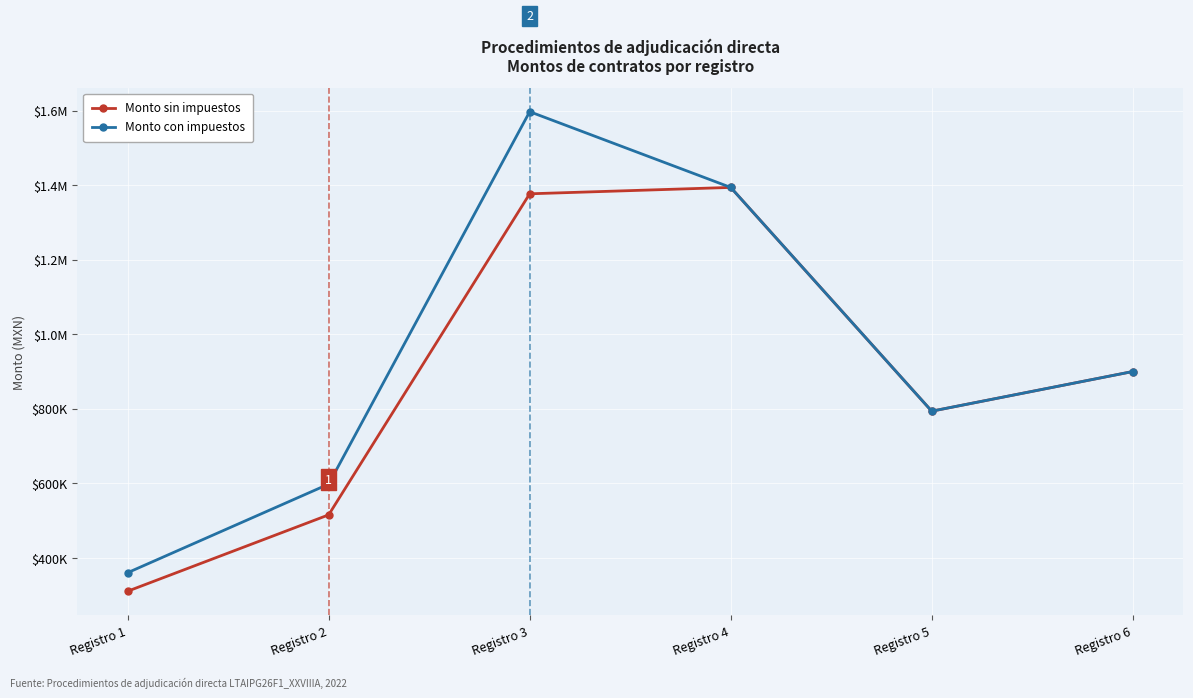

What are all the series names shown in the legend?

Monto sin impuestos, Monto con impuestos